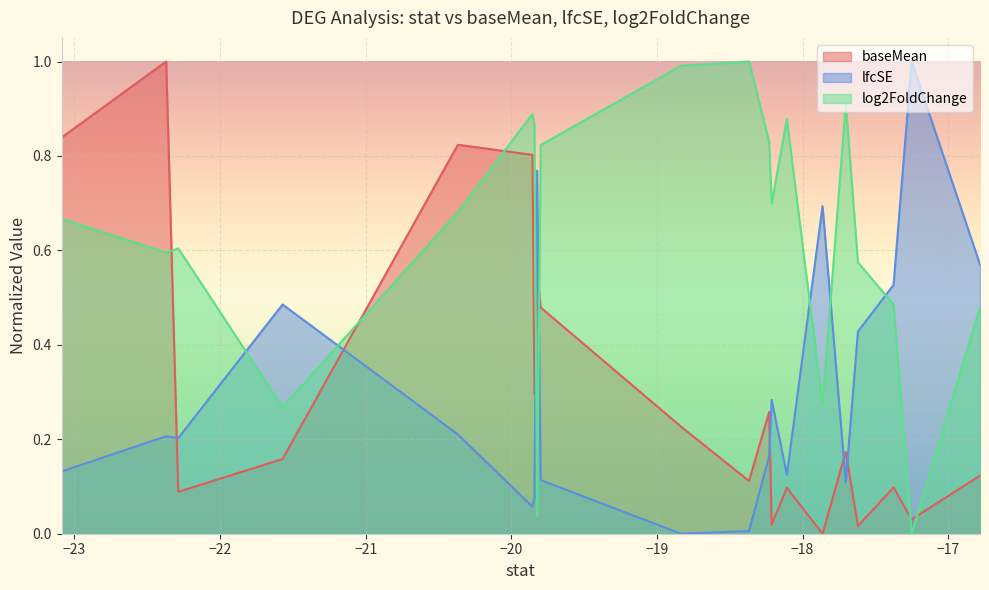

What is the average value of the lfcSE series?

0.3